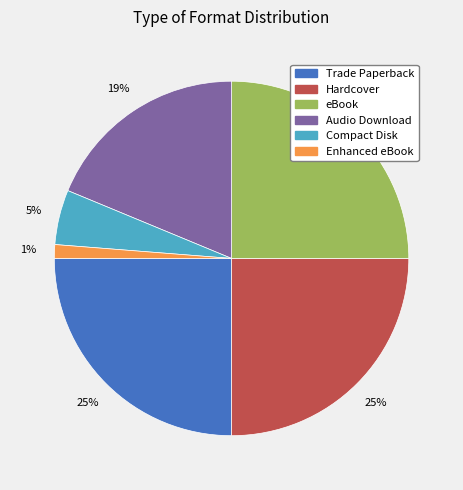

Is Audio Download the majority of the pie?

No